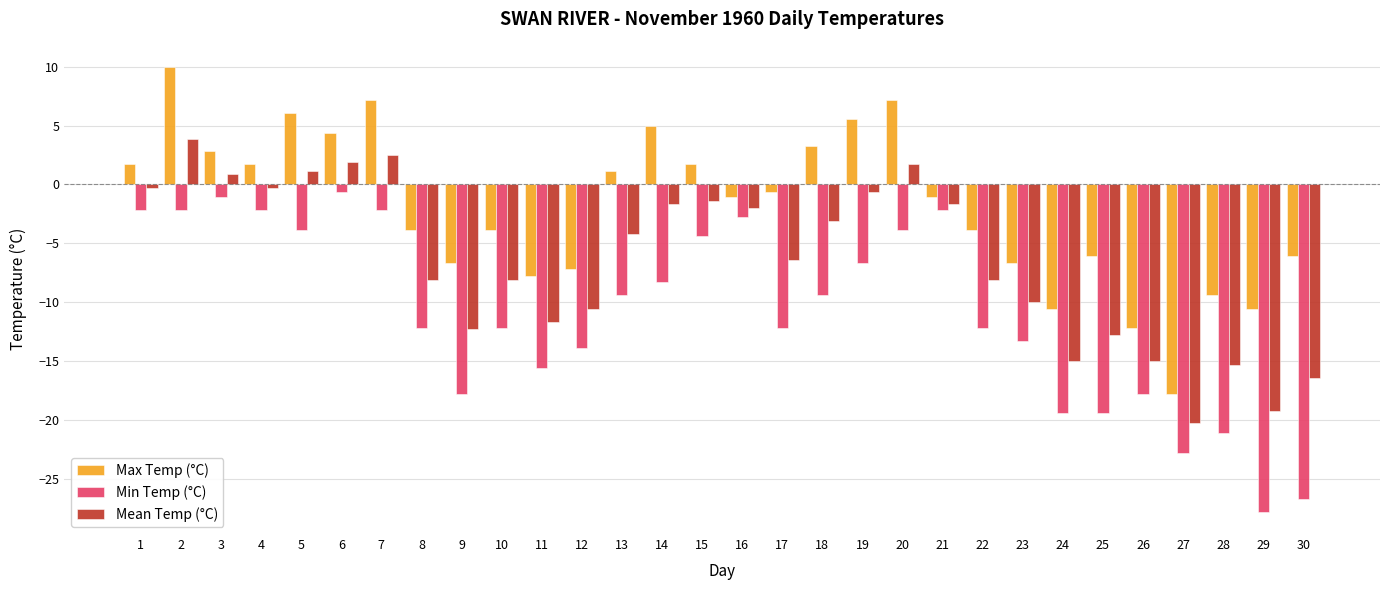

What is the sum of all Mean Temp (°C) values?

-192.6